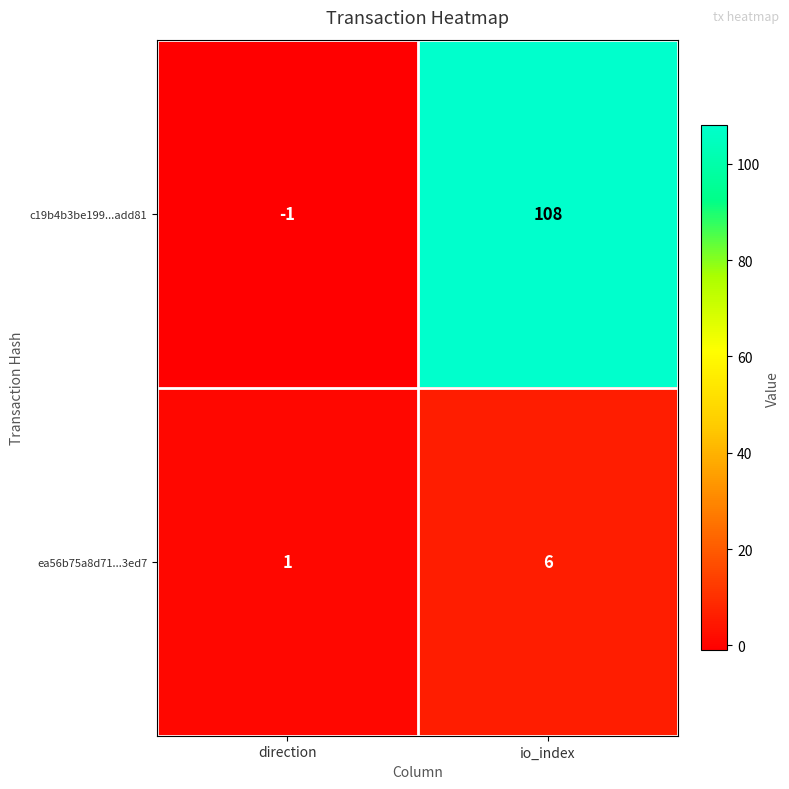

What is the average value of the c19b4b3be199...add81 series?

54